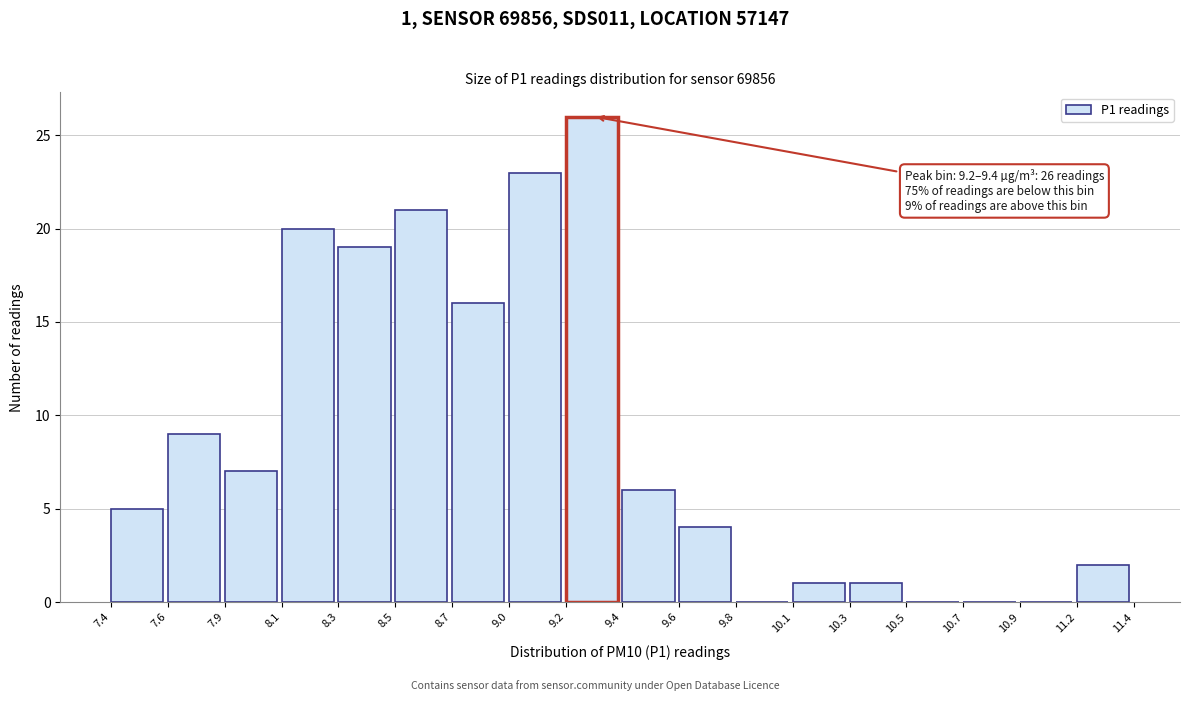

Reading left to right, extract all data points from this chart.

7.4=5	7.6=9	7.9=7	8.1=20	8.3=19	8.5=21	8.7=16	9.0=23	9.2=26	9.4=6	9.6=4	9.8=0	10.1=1	10.3=1	10.5=0	10.7=0	10.9=0	11.2=2